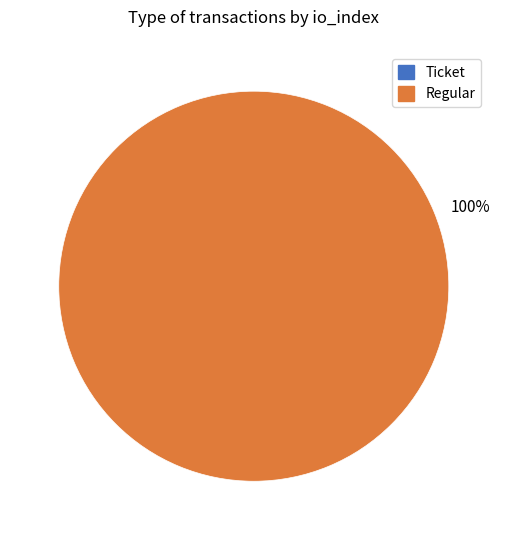

Is there any slice that represents more than half of the pie?

Yes